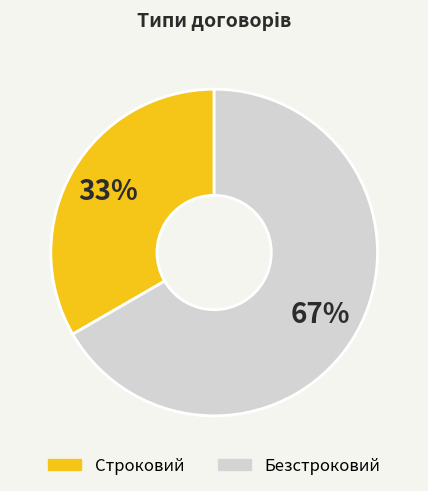

True or false: Безстроковий accounts for 67% of the total.

True